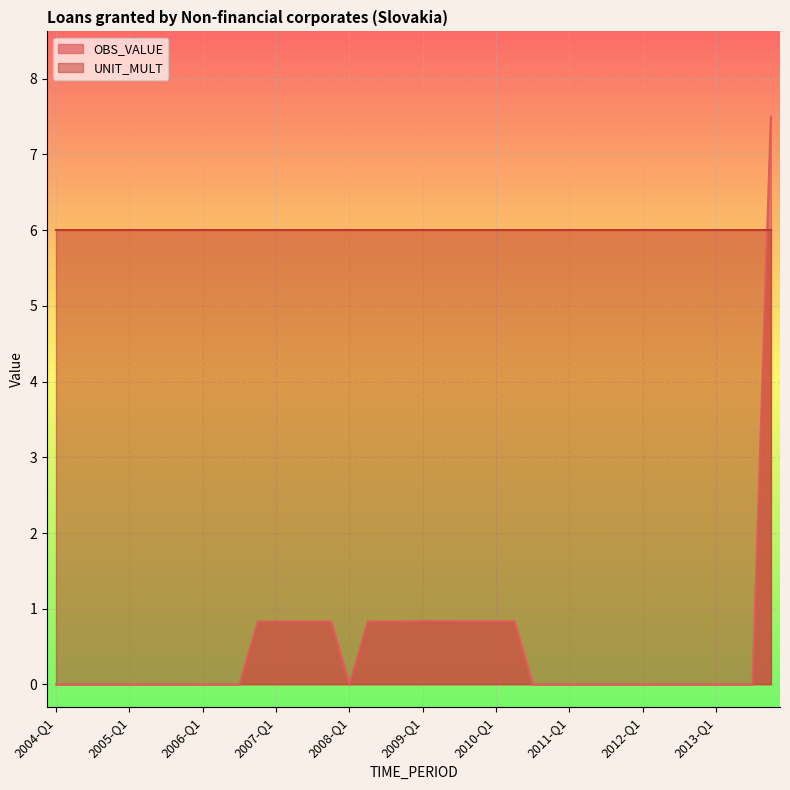

What is the difference between the maximum and second lowest values?

7.5